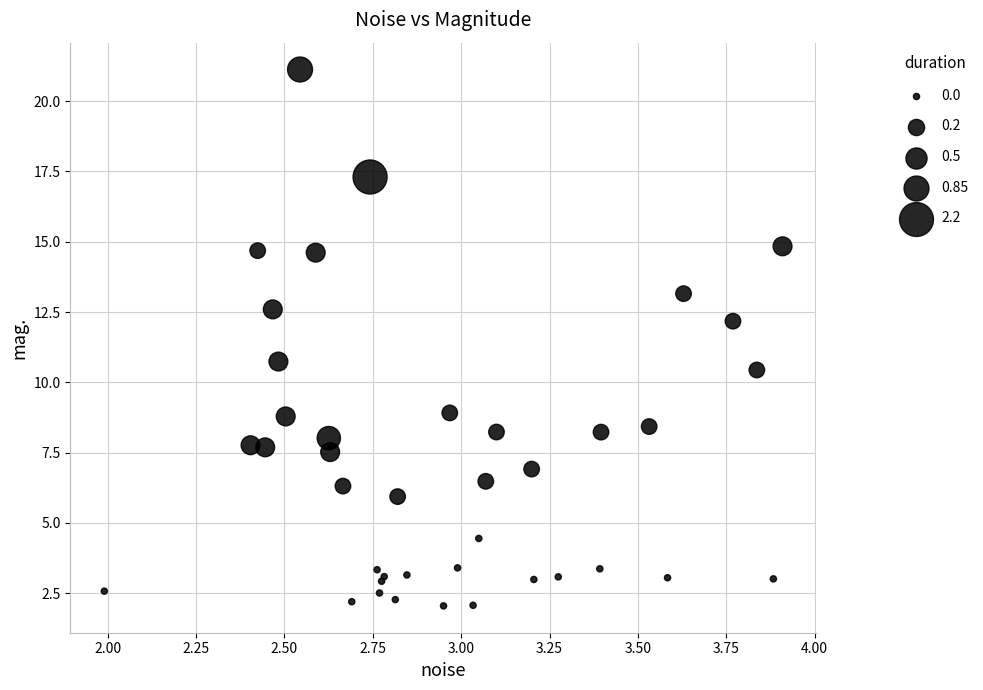

What Y value in the scatter plot is closest to 11?

10.7